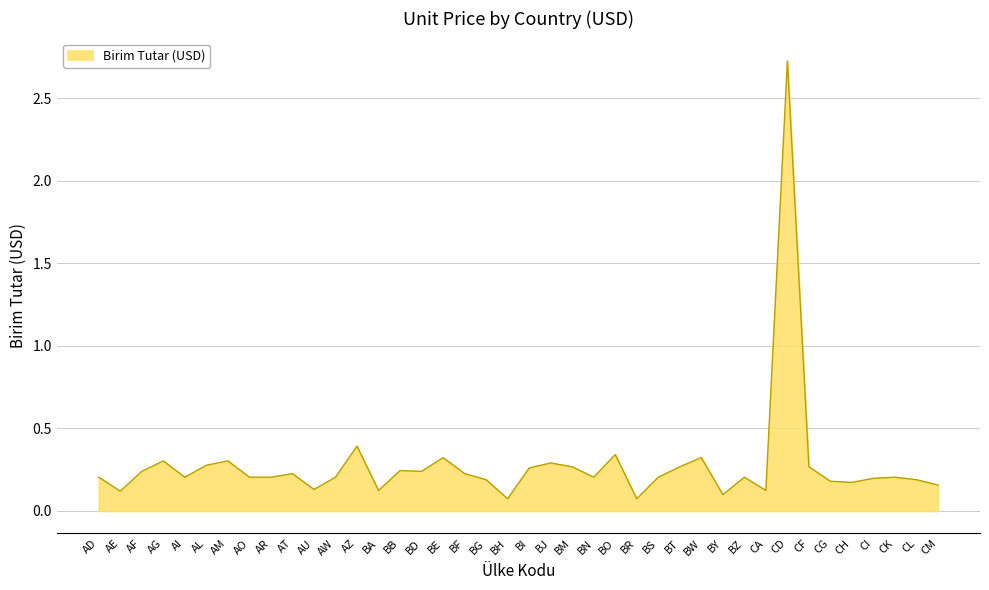

The chart shows a value of 0.1 at BY. True or false?

True